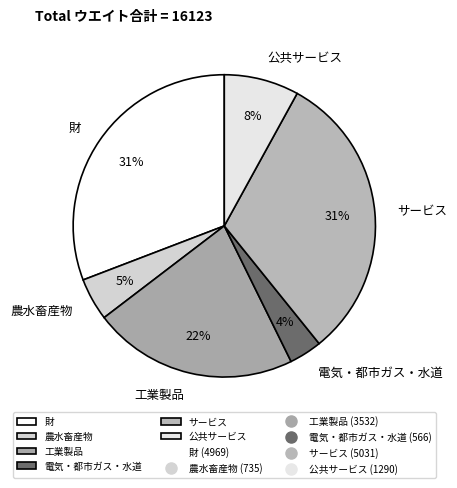

To the nearest percent, what percentage of the pie is 工業製品?

22%